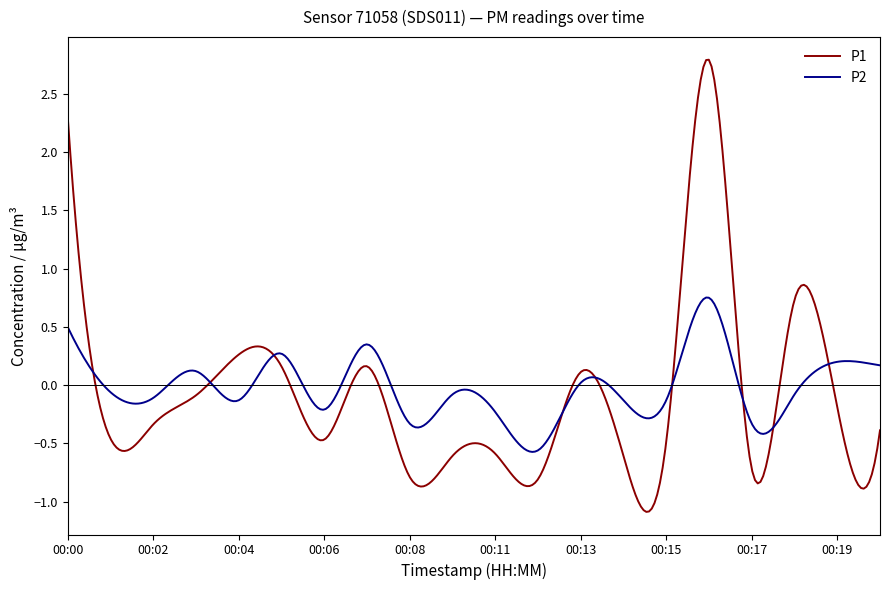

What are all the series names shown in the legend?

P1, P2